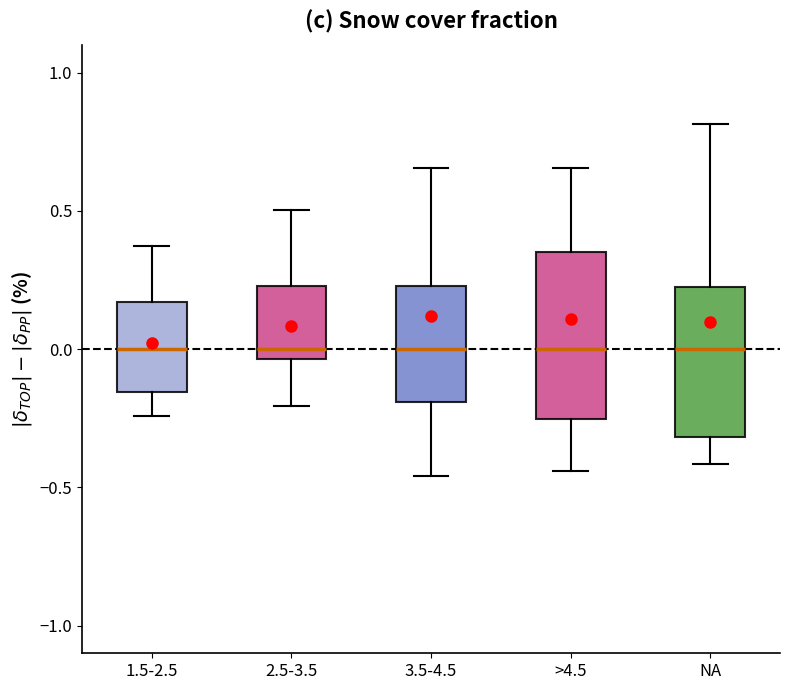

Reading left to right, read every box against the y-axis: the position of its median line, the range the box covers, and the ends of its whiskers. The values are not printed on the chart, so give them approximately, as read against the axis.

1.5-2.5: median 0.00, box -0.15 to 0.15, whiskers -0.25 to 0.35
2.5-3.5: median 0.00, box -0.05 to 0.25, whiskers -0.20 to 0.50
3.5-4.5: median 0.00, box -0.20 to 0.25, whiskers -0.45 to 0.65
>4.5: median 0.00, box -0.25 to 0.35, whiskers -0.45 to 0.65
NA: median 0.00, box -0.30 to 0.20, whiskers -0.40 to 0.80